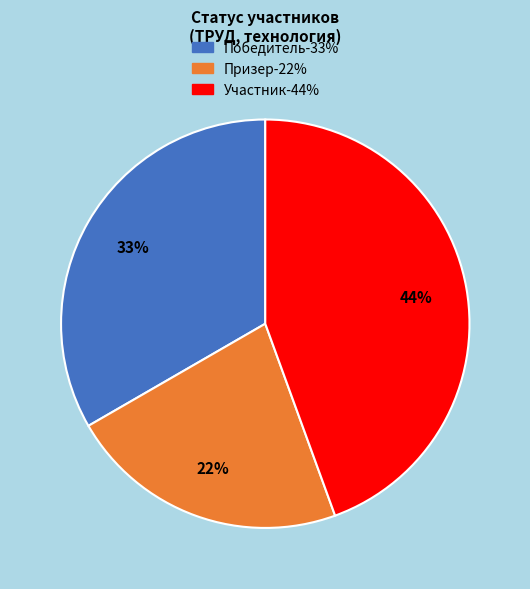

Is Призер the majority of the pie?

No